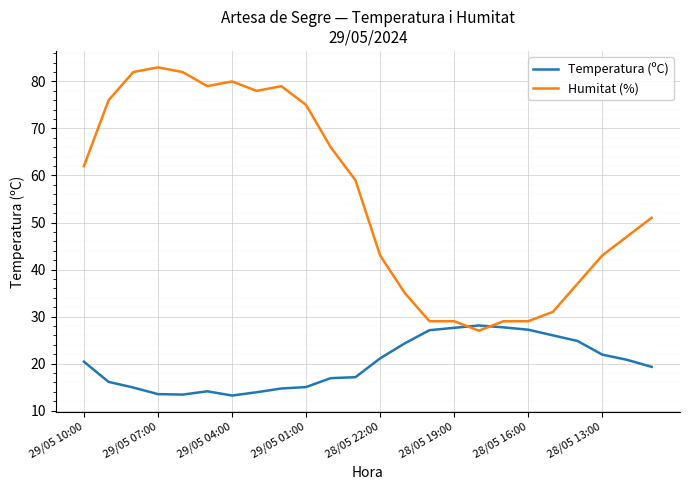

What is the maximum value shown in the chart?

83.0